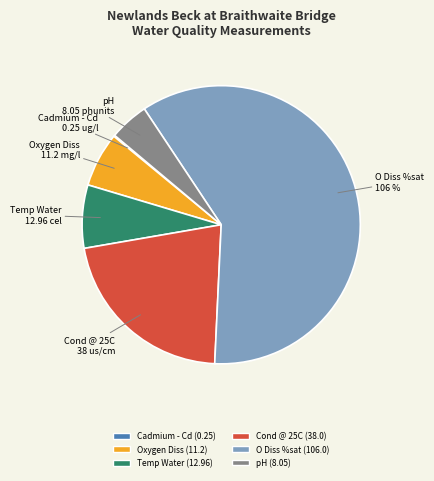

The Cond @ 25C
38 us/cm slice represents 22% of the pie. True or false?

True